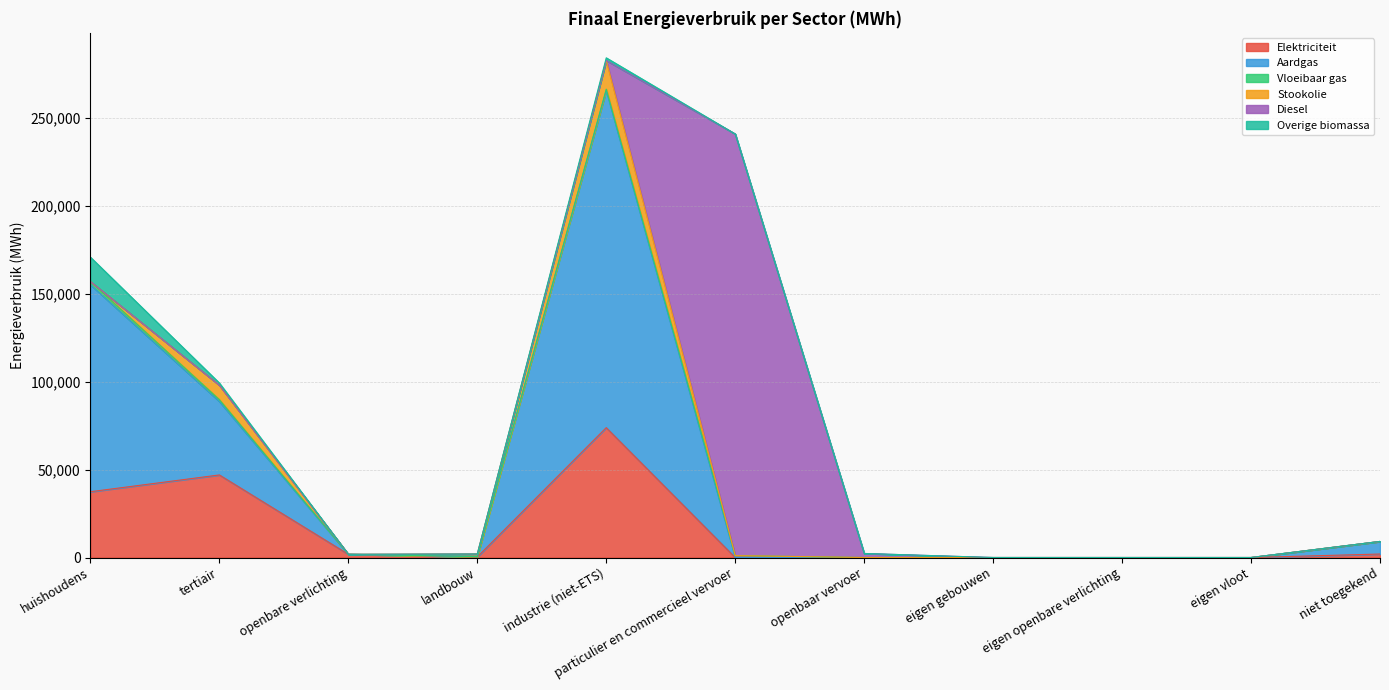

How many data points in Elektriciteit are less than 342?

5